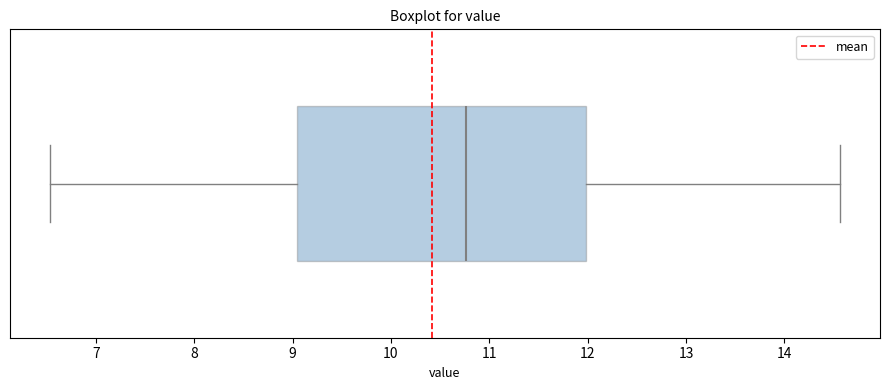

Read this box plot against the x-axis: the position of the median line, the range covered by the box, and the ends of both whiskers. The values are not printed on the chart, so give them approximately, as read against the axis.

median 10.8, box 9.1 to 12.0, whiskers 6.5 to 14.6